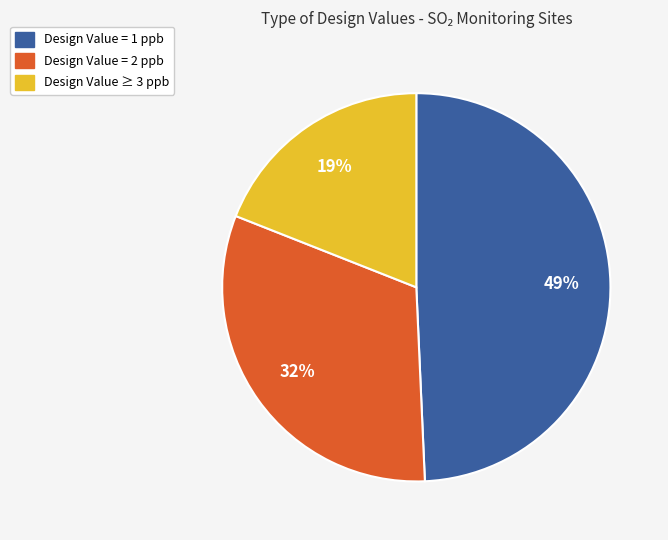

To the nearest percent, what is the difference between the largest and smallest slice percentages?

30%